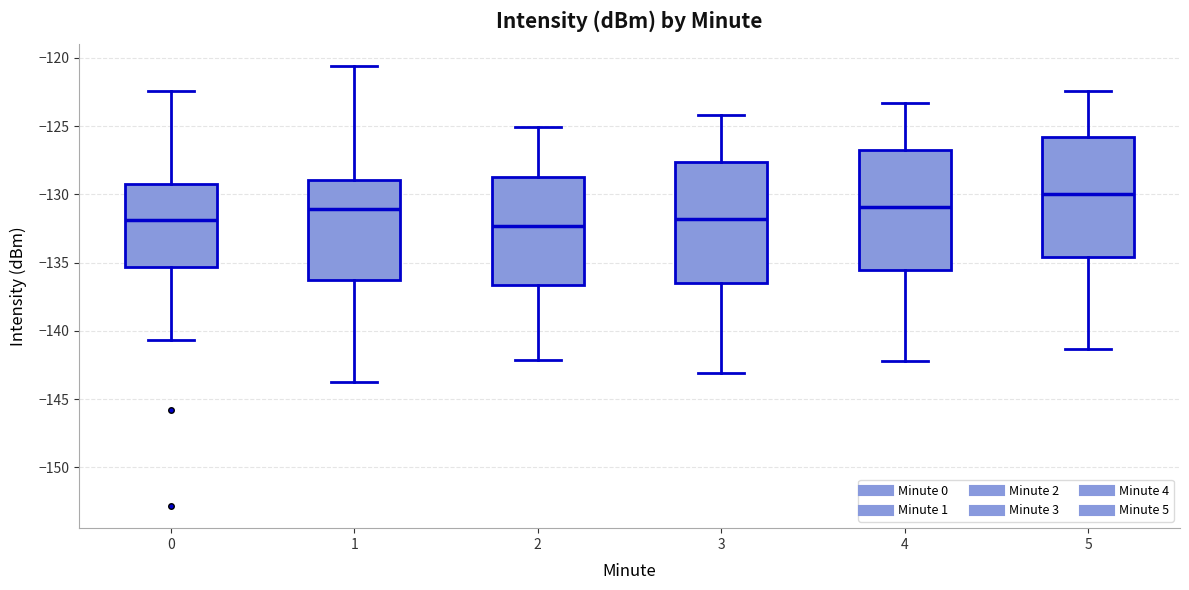

Which box has the highest median line?

5